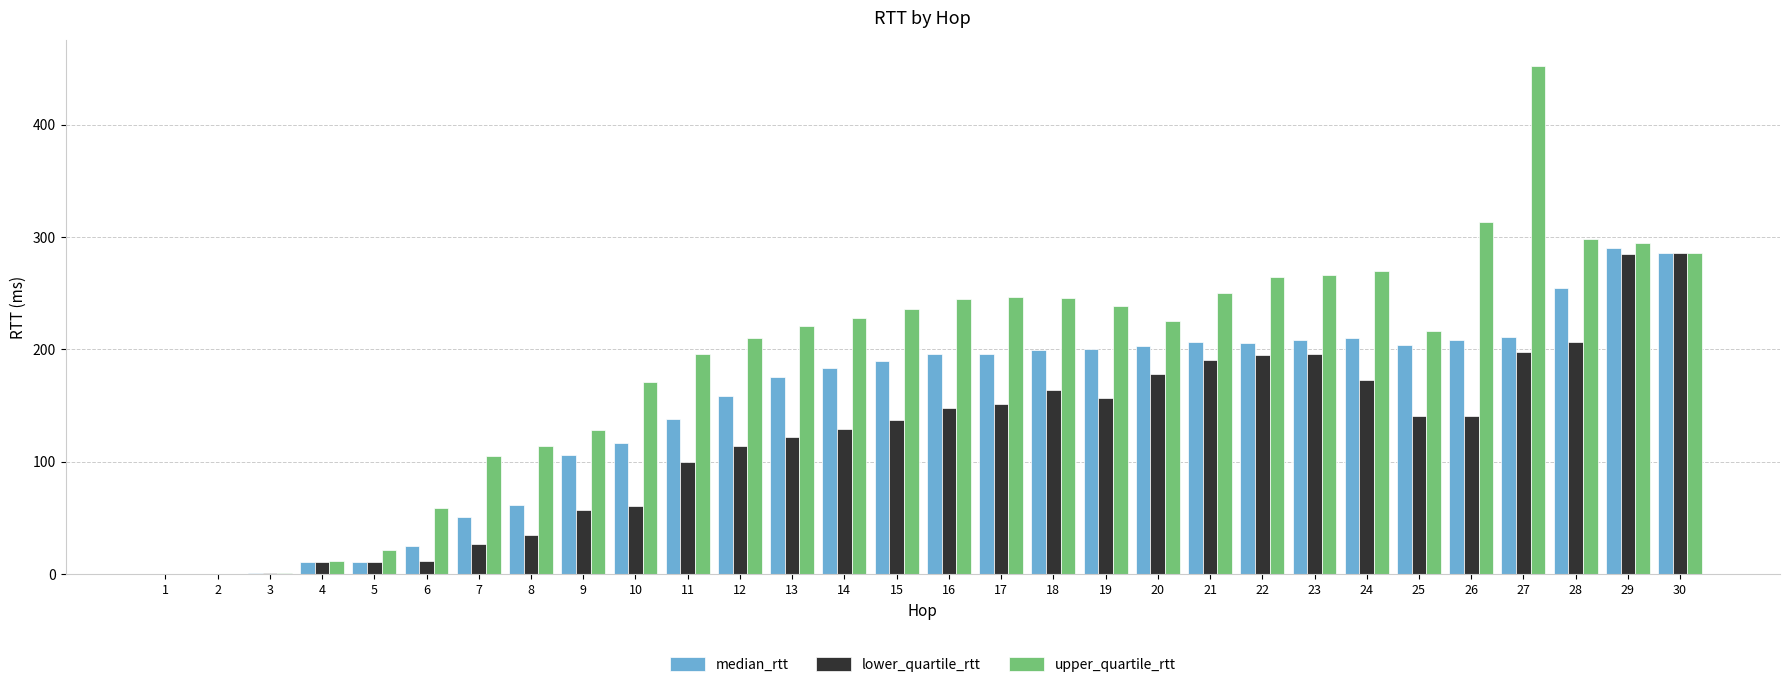

Which series has the largest total across all categories?

upper_quartile_rtt